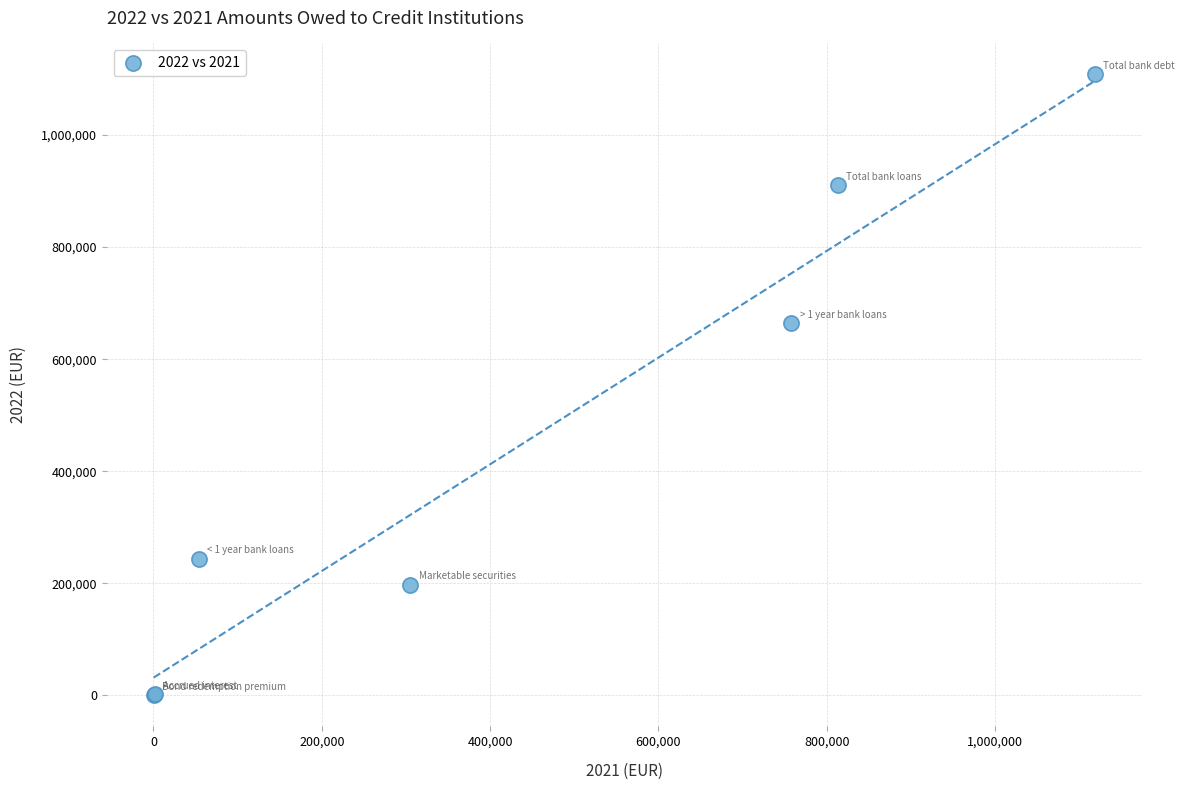

What Y value in the scatter plot is closest to 554041?

663815